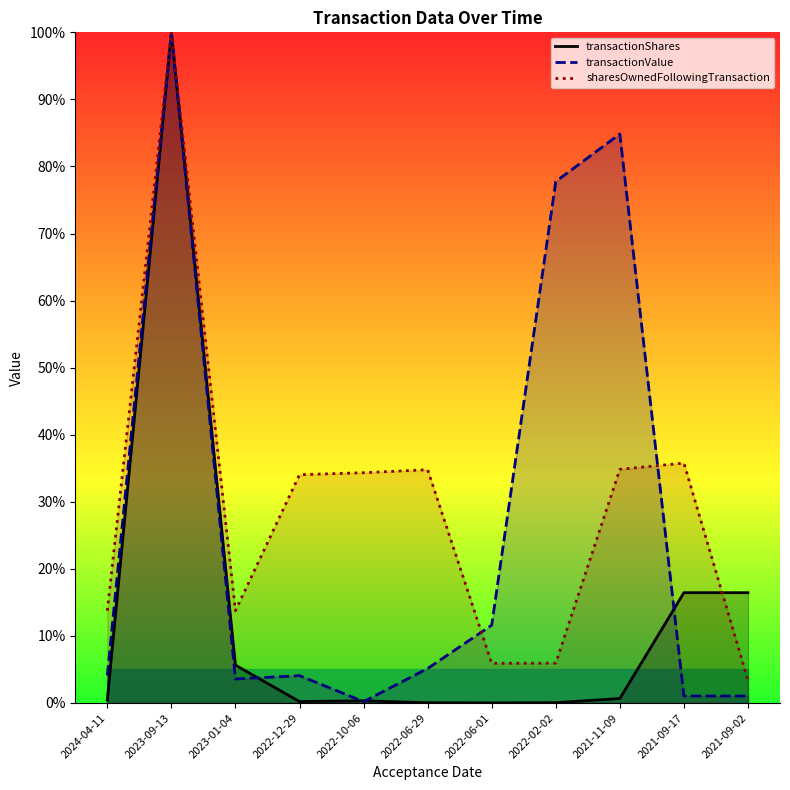

At which category is the sum across all series the highest?

2023-09-13